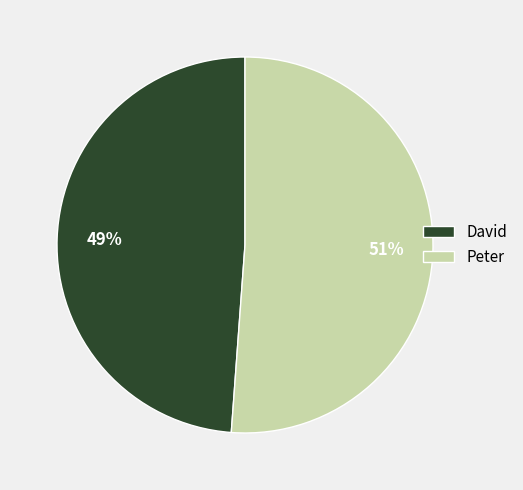

To the nearest percent, what is the difference between the Peter and David slice percentages?

2%